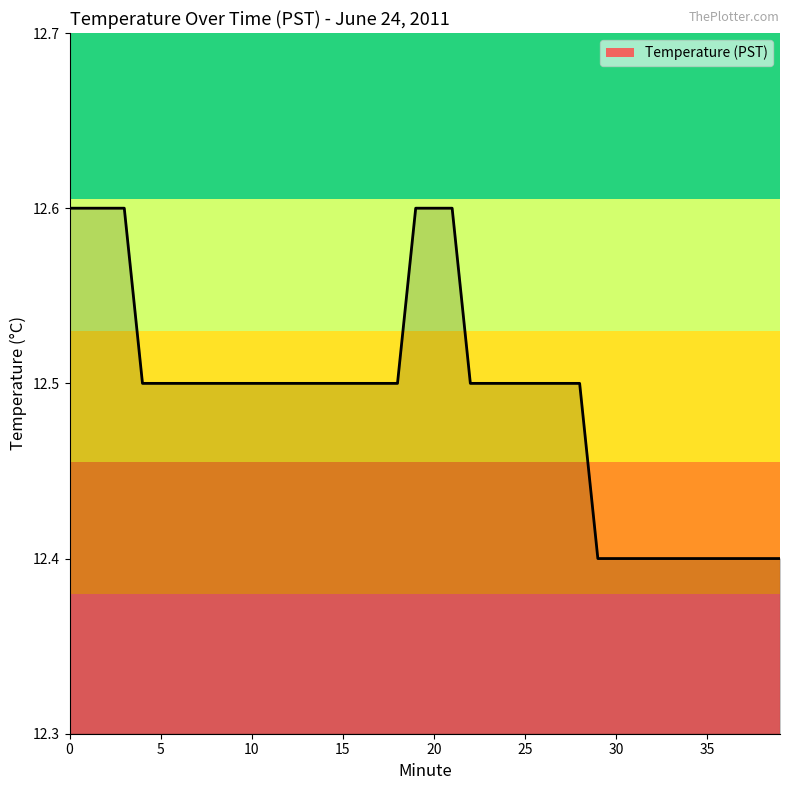

What is the maximum value shown in the chart?

12.6